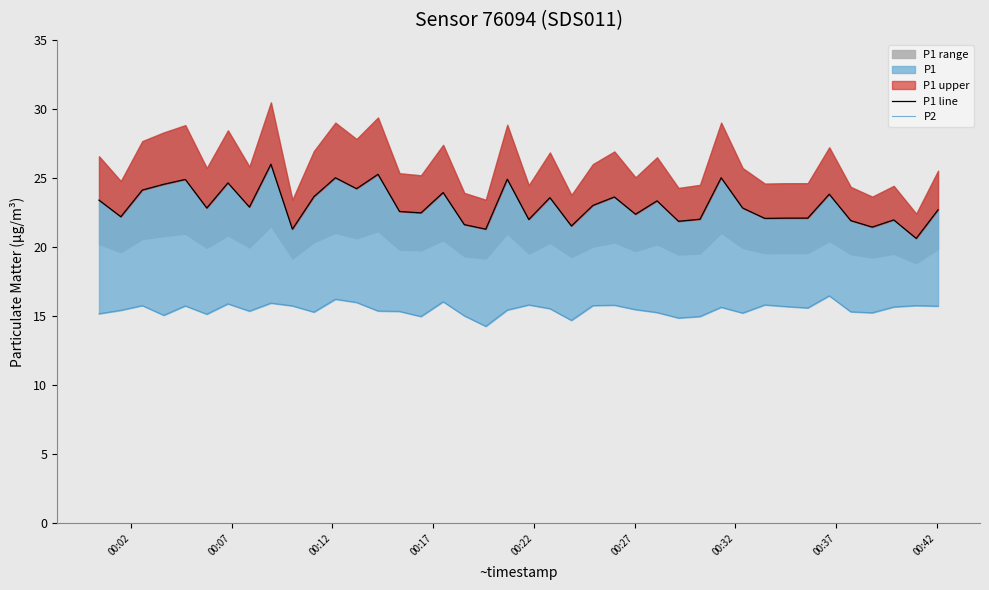

What is the difference between the maximum and minimum values in the P1 line series?

5.4